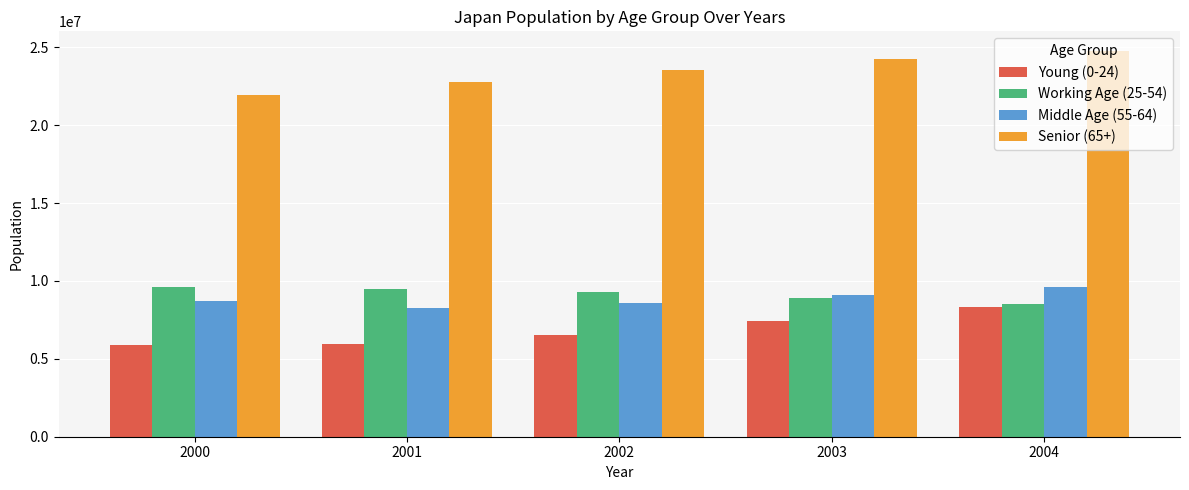

The value of Senior (65+) at 2004 is 24788000. True or false?

True